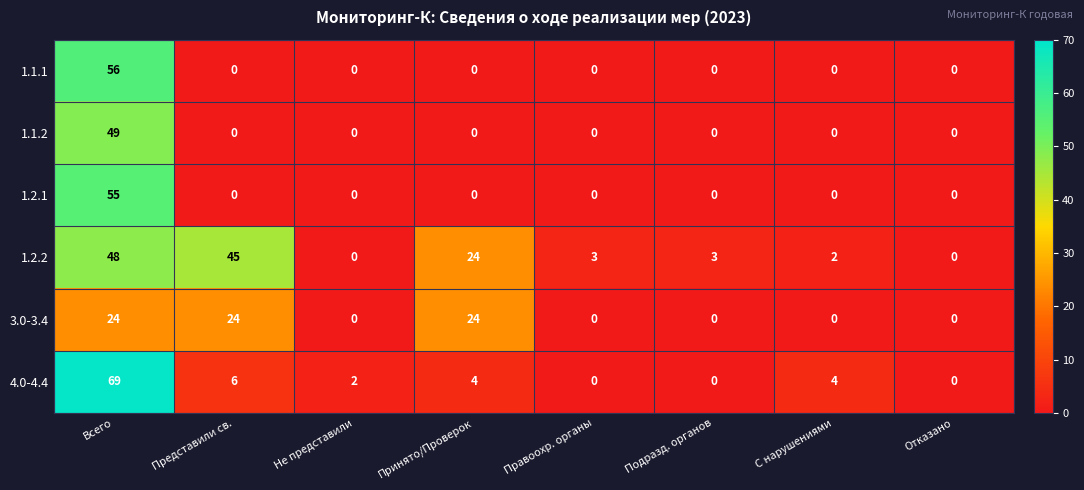

The value of 1.2.2 at С нарушениями is 3. True or false?

False